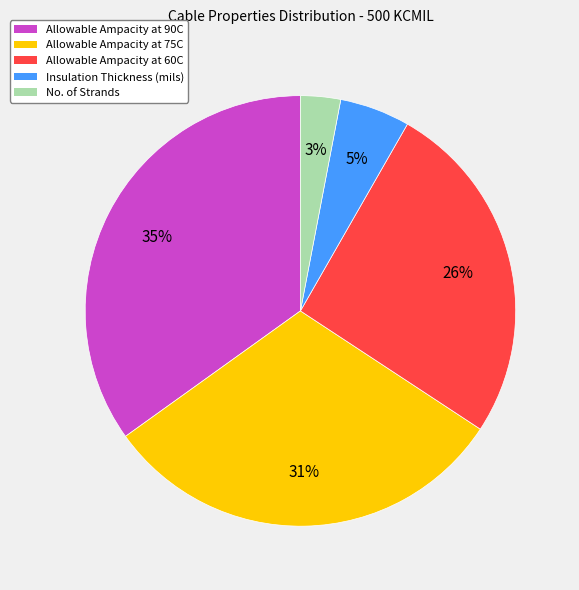

To the nearest percent, what portion does No. of Strands represent?

3%